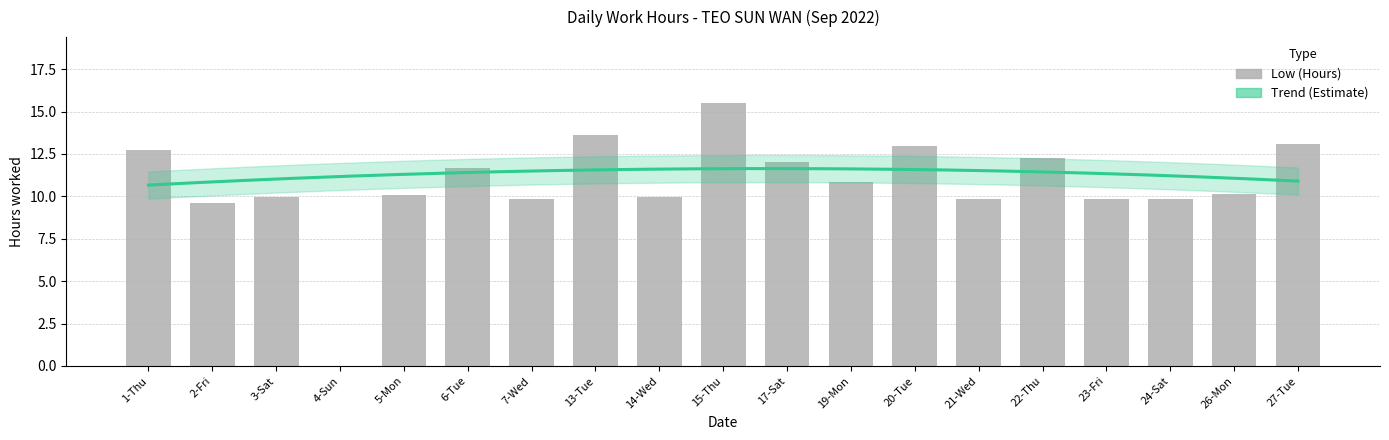

True or false: the data shows 14.5 at 26-Mon.

False